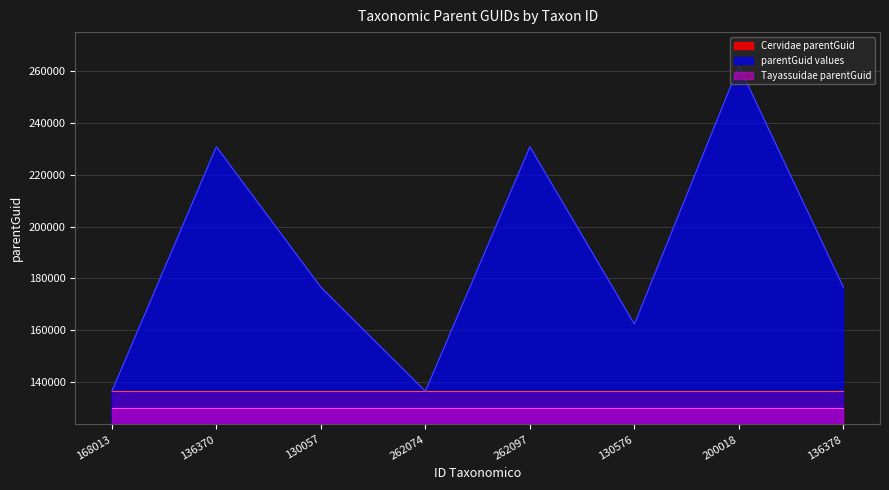

Reading right to left, transcribe all the data shown in this chart.

Cervidae: 136378	136378	136378	136378	136378	136378	136378	136378
Tayassuidae: 130057	130057	130057	130057	130057	130057	130057	130057
parentGuid: 176574	262074	162322	230889	136378	176574	230889	136378